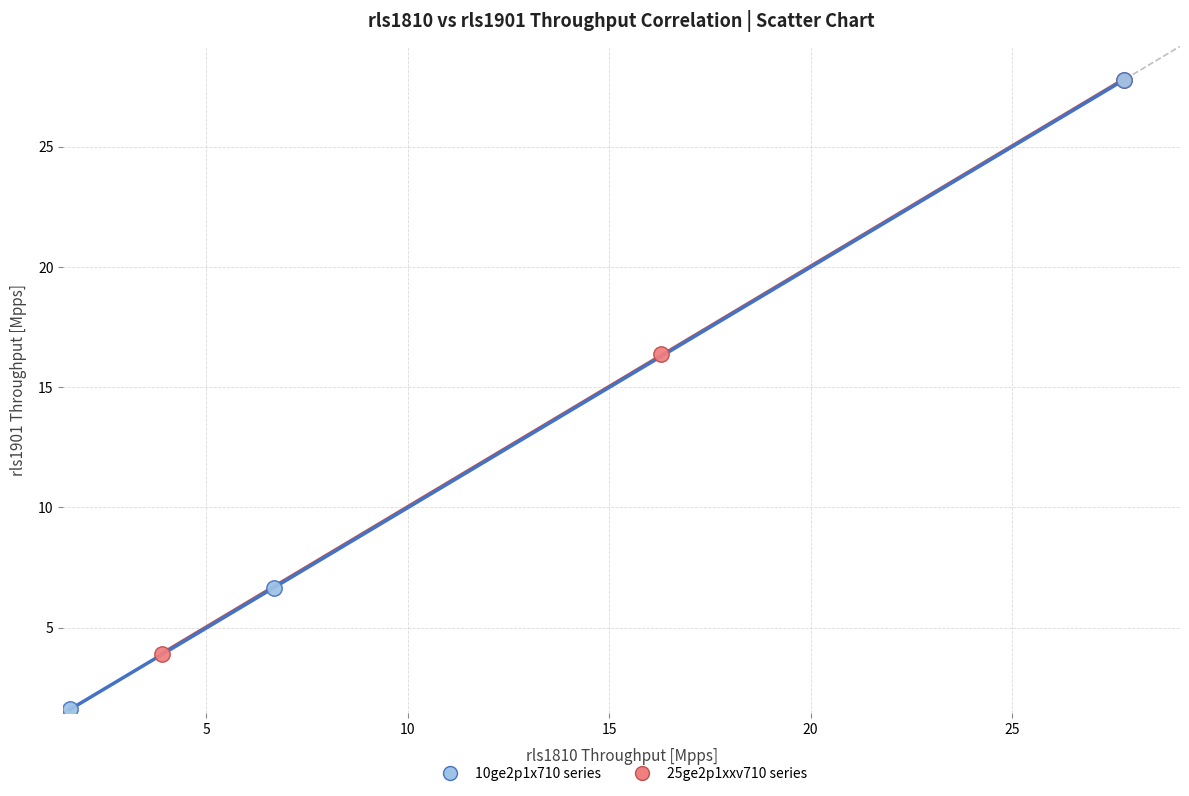

Which series has the largest Y range (max minus min)?

10ge2p1x710 series